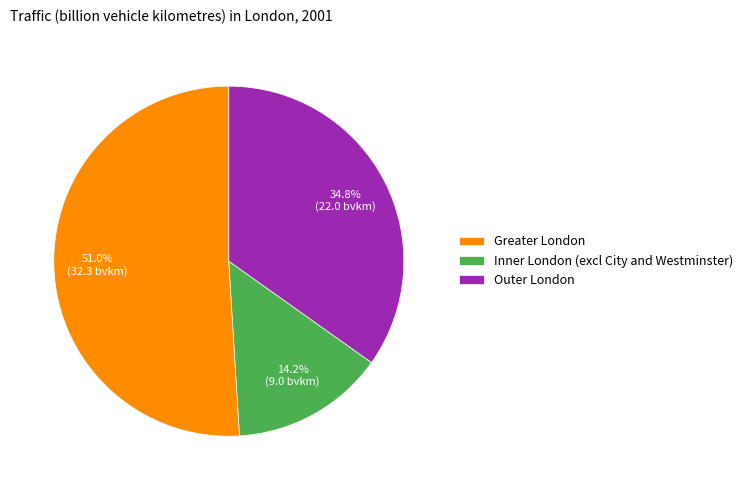

Which slice represents more than half of the pie?

Greater London